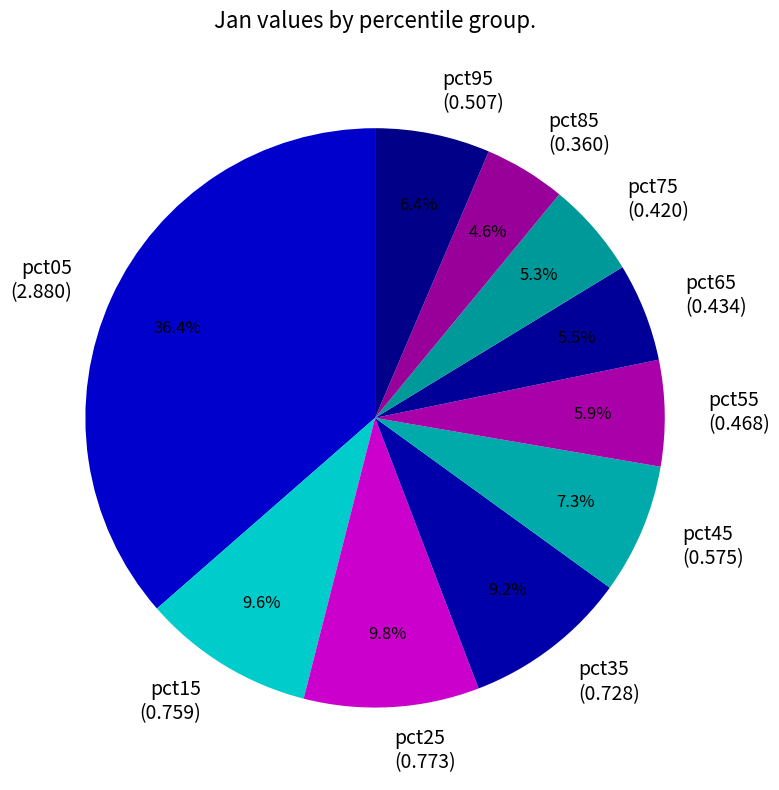

What is the largest slice in the pie chart?

pct05